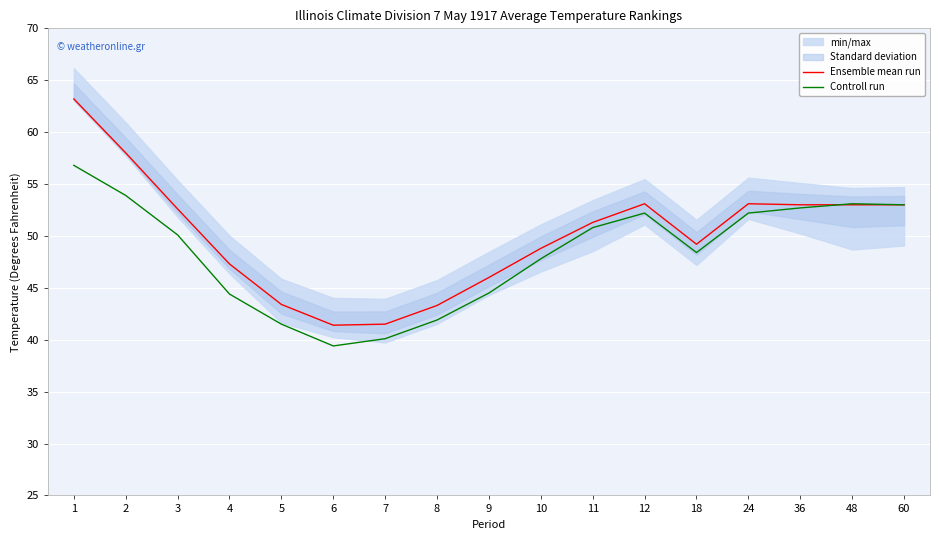

Reading left to right, extract all data points from this chart.

Ensemble mean run: 63.2	58.0	52.6	47.3	43.4	41.4	41.5	43.3	46.0	48.8	51.3	53.1	49.2	53.1	53.0	53.0	53.0
Controll run: 56.8	53.9	50.1	44.4	41.5	39.4	40.1	41.9	44.5	47.8	50.8	52.2	48.4	52.2	52.7	53.1	53.0